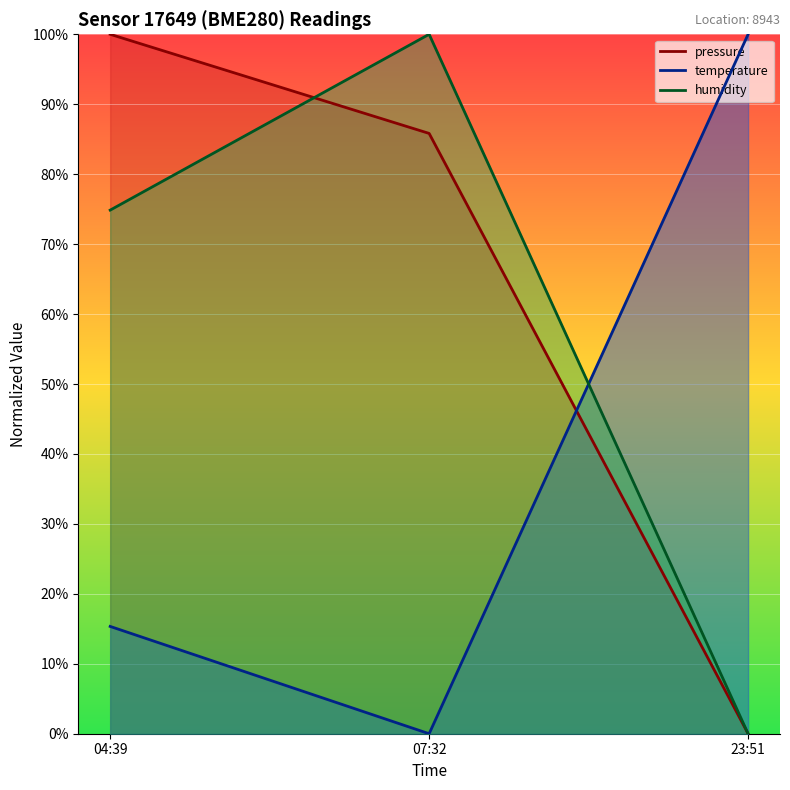

What is the difference between the maximum and minimum values in the temperature series?

100.0